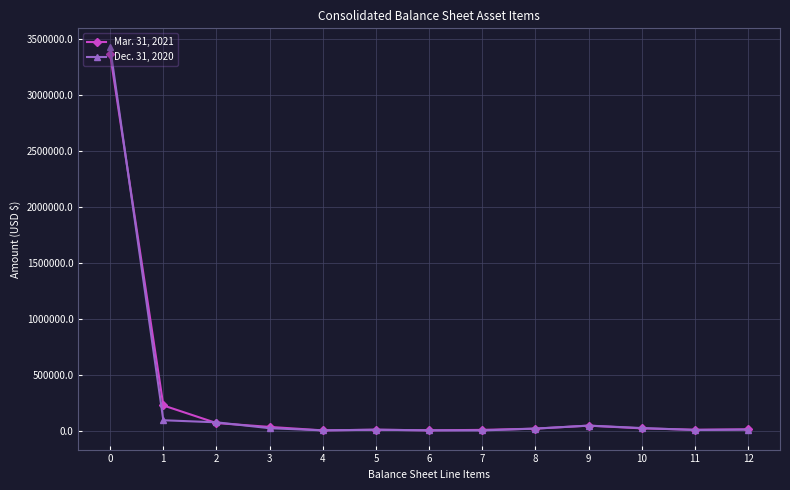

True or false: Mar. 31, 2021 has more than 0 points higher than both neighbors.

True